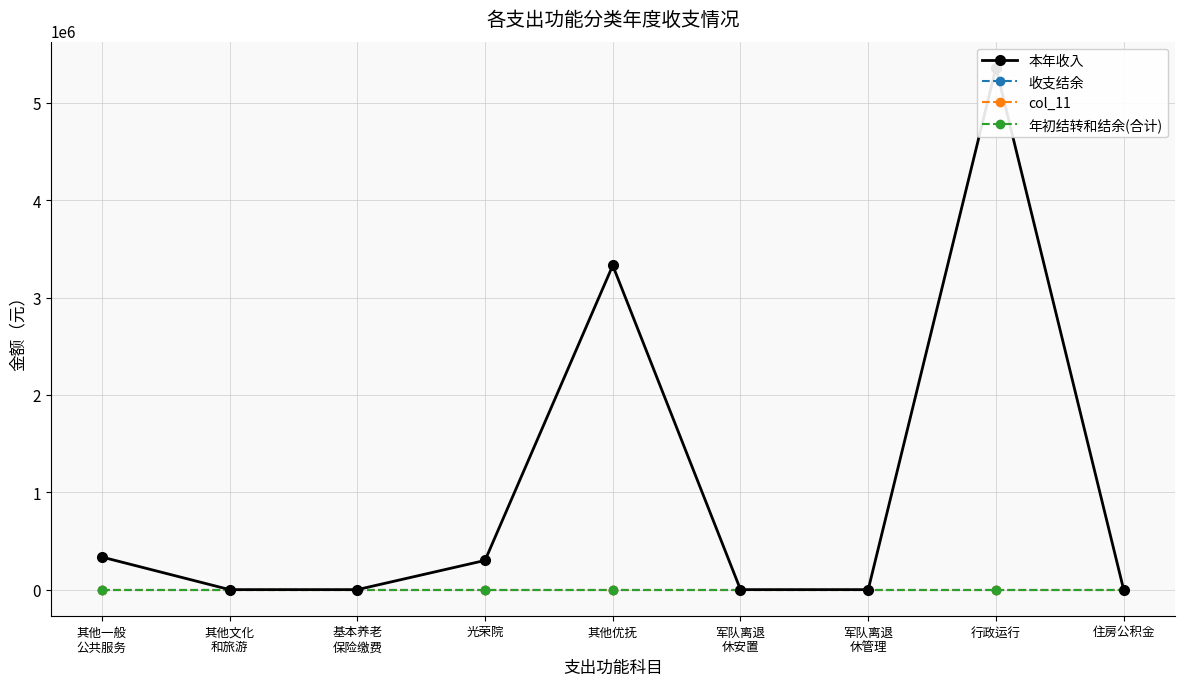

Rank the series by their maximum value, from lowest to highest.

收支结余, col_11, 年初结转和结余(合计), 本年收入